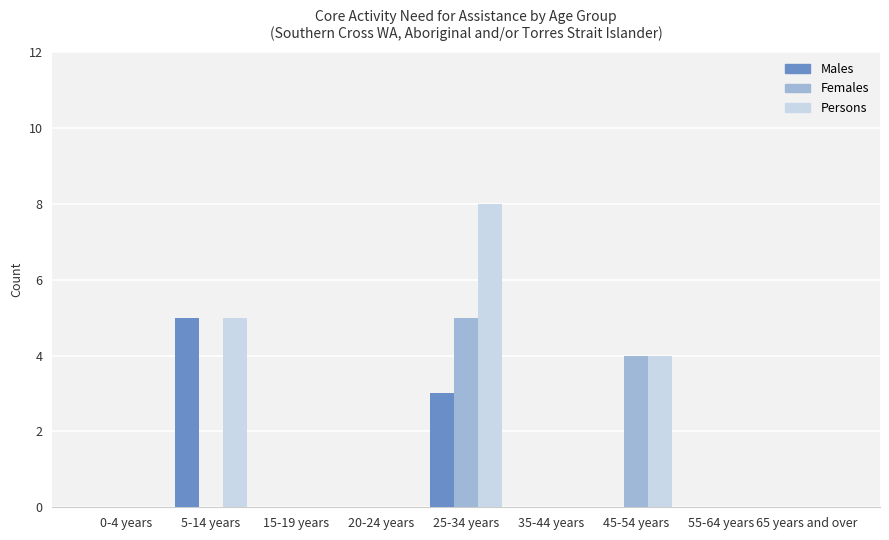

What is the sum of the Females values at 65 years and over and 25-34 years?

5